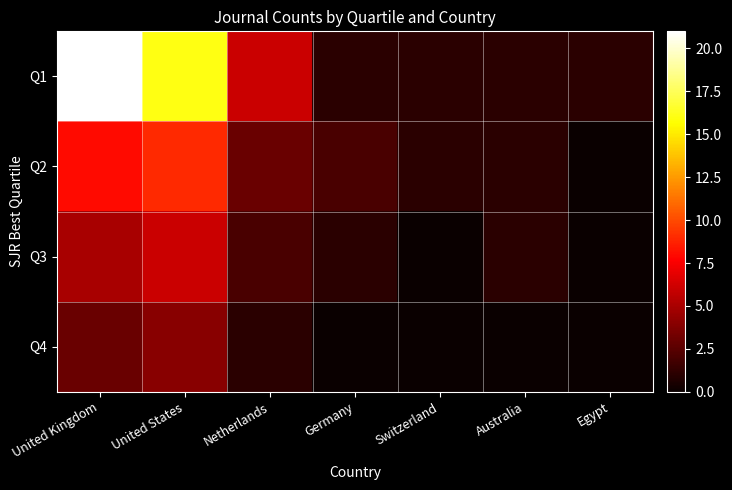

What is the spread (max minus min) of values at Netherlands?

5